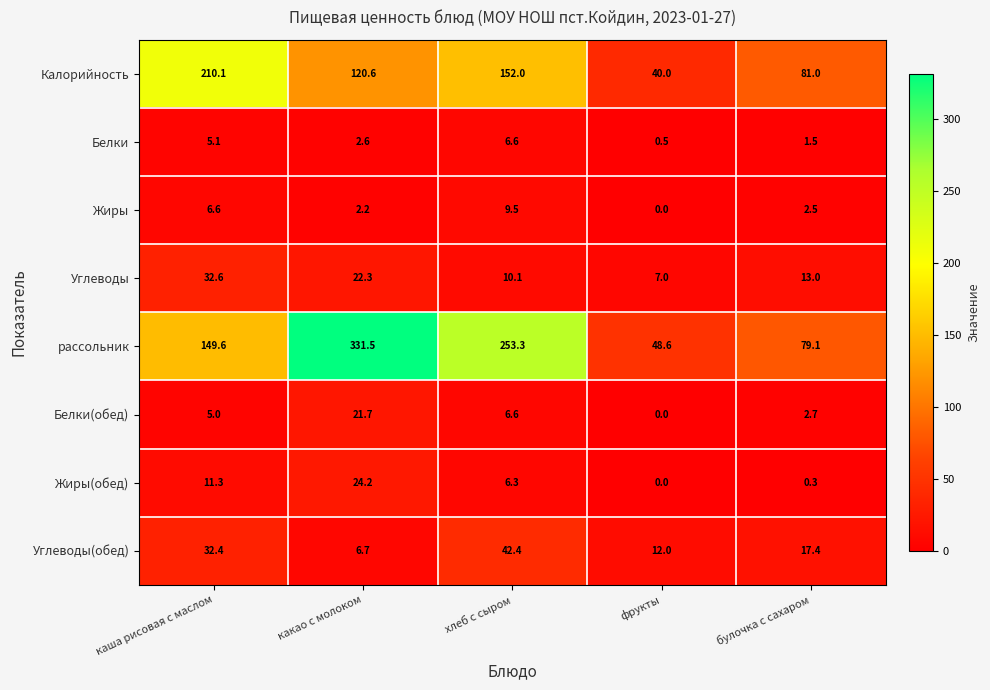

At how many categories does at least one series exceed 318?

1